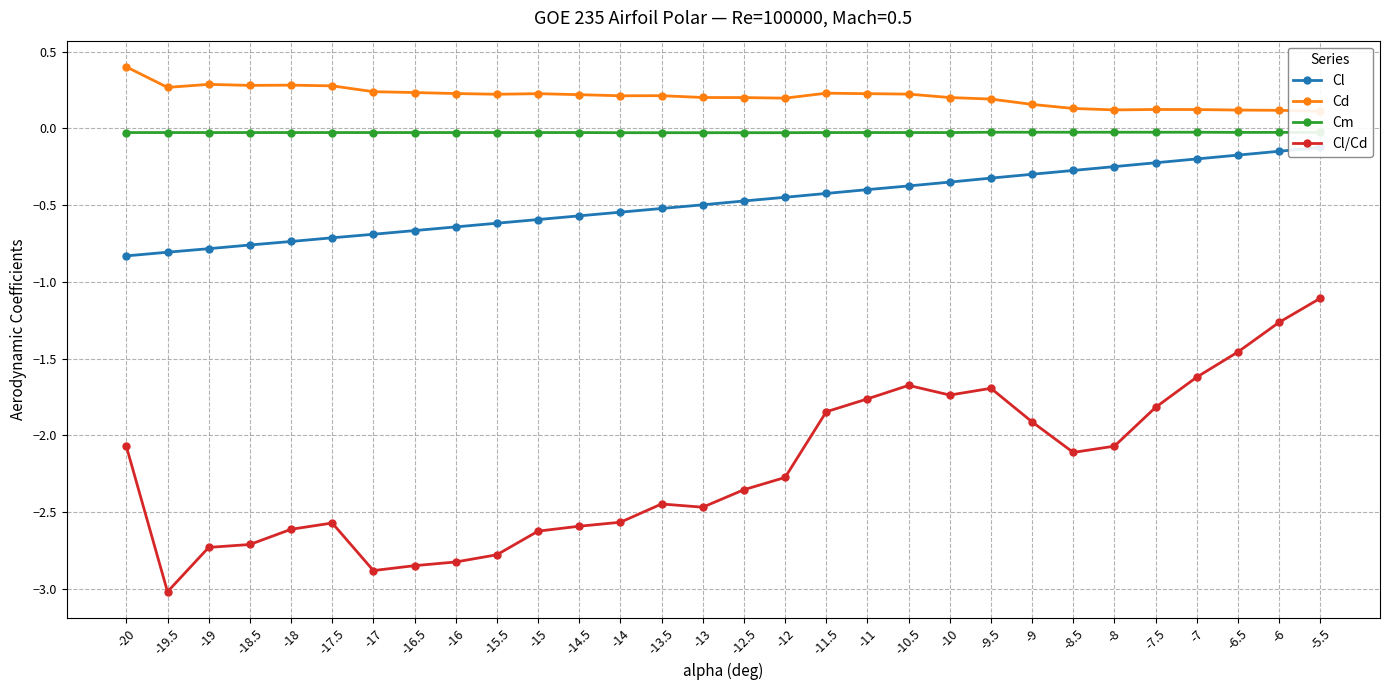

Is the value of Cd at -9.5 greater than the value of Cl at -14?

Yes